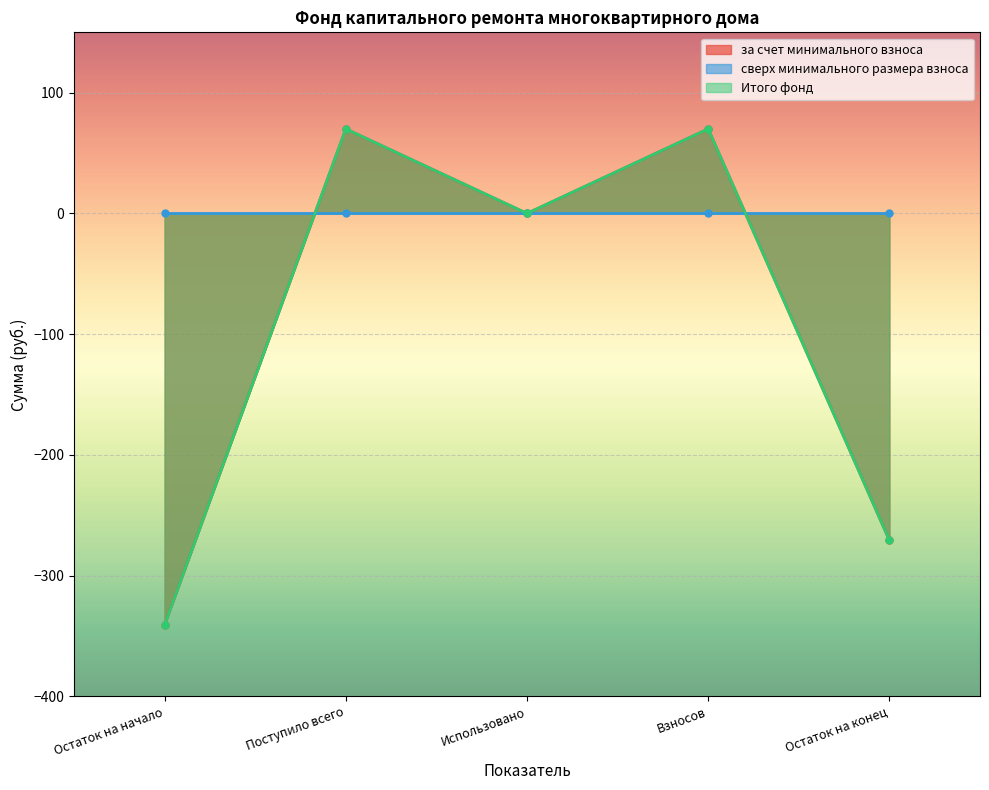

How many data points in за счет минимального взноса are above 0?

2